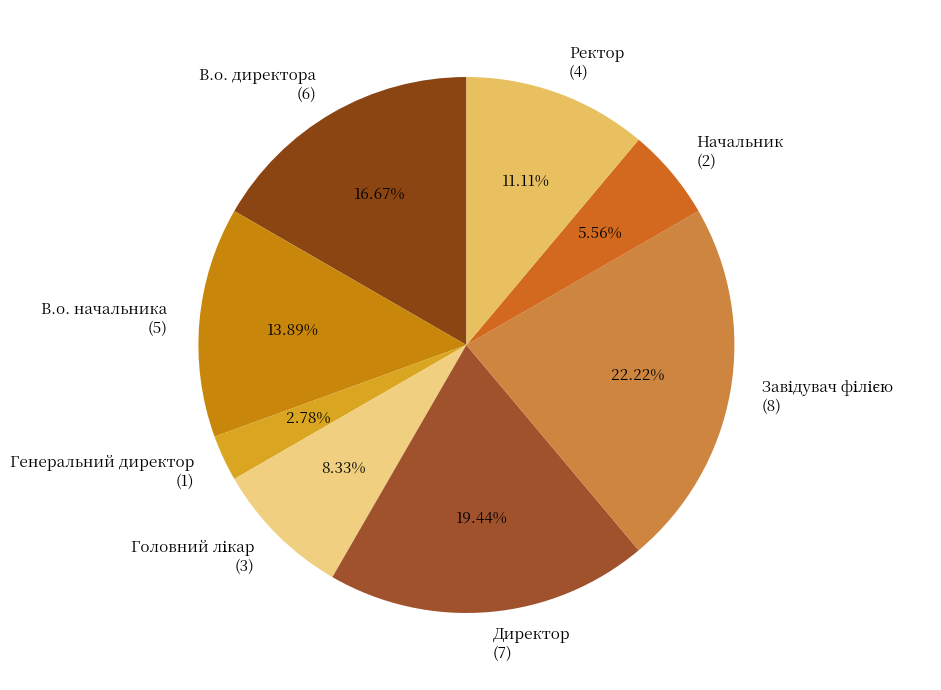

True or false: В.о. начальника accounts for 5% of the total.

False